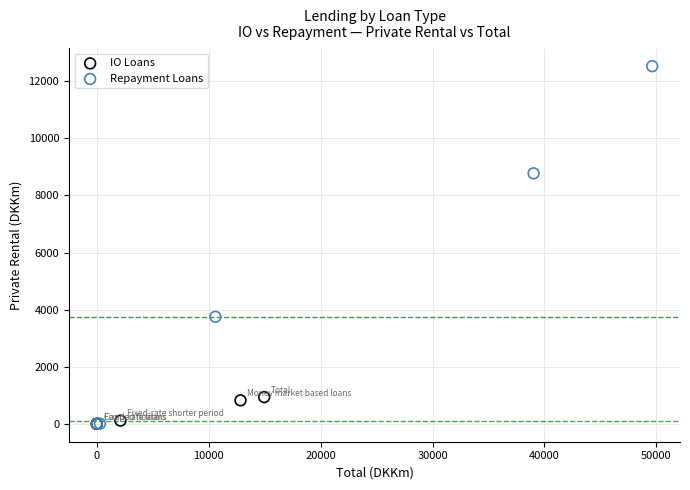

Which series reaches the maximum Y coordinate?

Repayment Loans